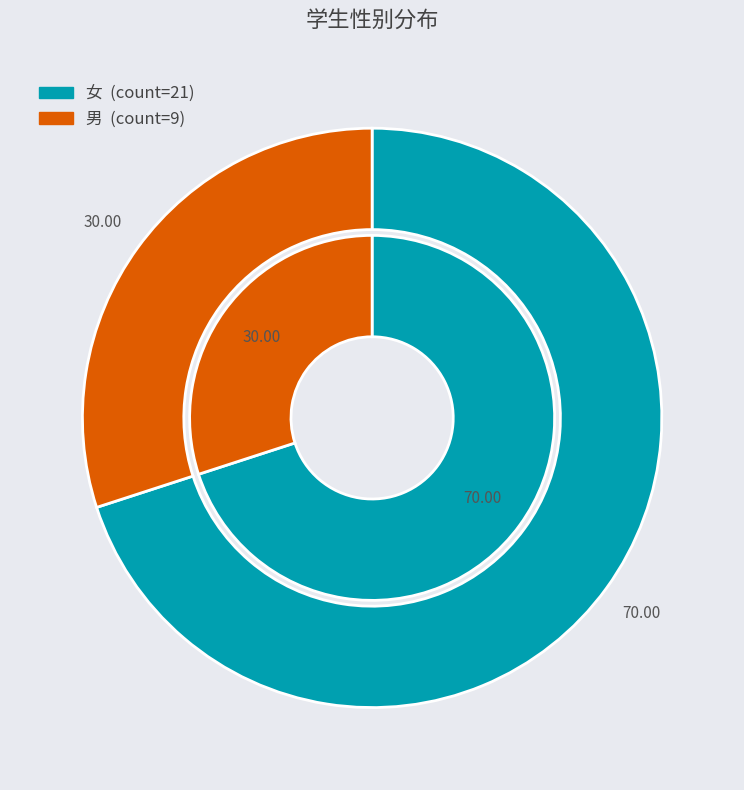

To the nearest percent, what percentage of the pie is 女?

70%